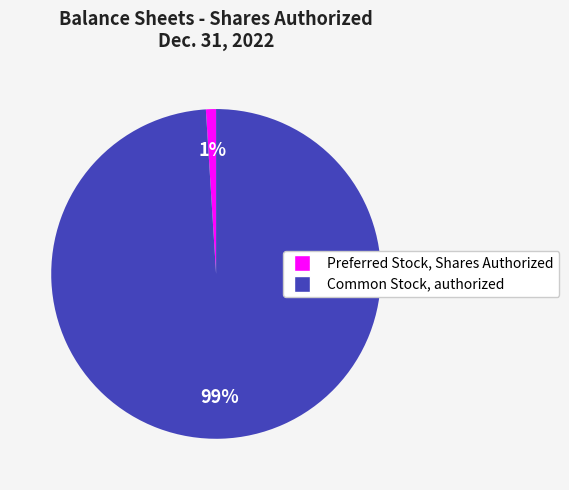

What percentage is the Preferred Stock, Shares Authorized slice, to the nearest percent?

1%